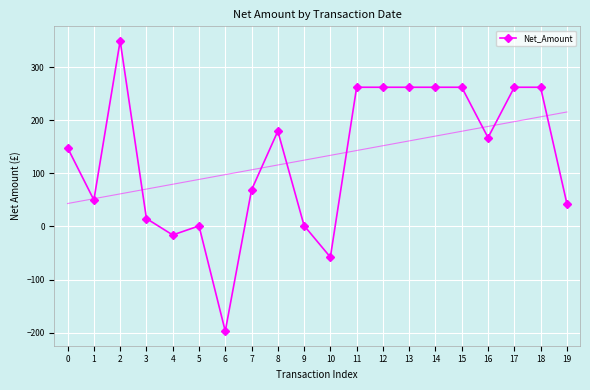

What is the highest value of the Net_Amount series?

350.0